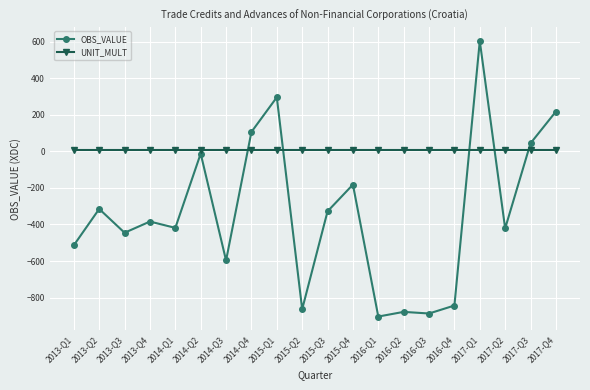

Does the chart have visible grid lines?

Yes